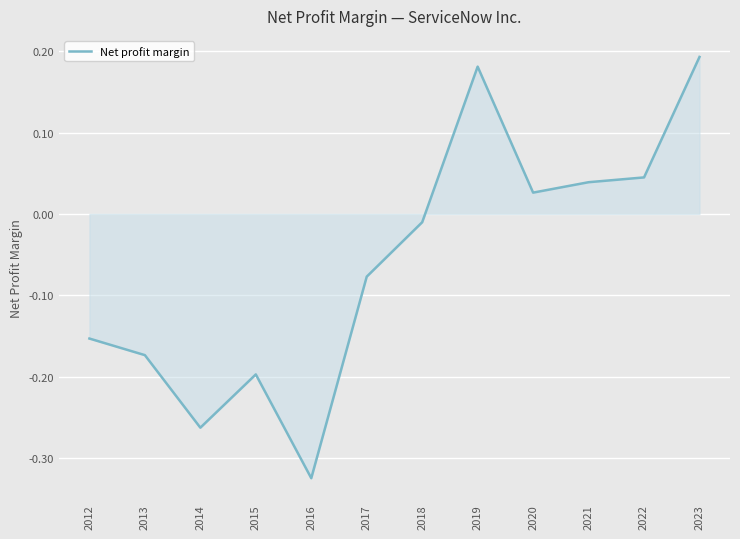

What is the difference between the second highest and second lowest values?

0.4